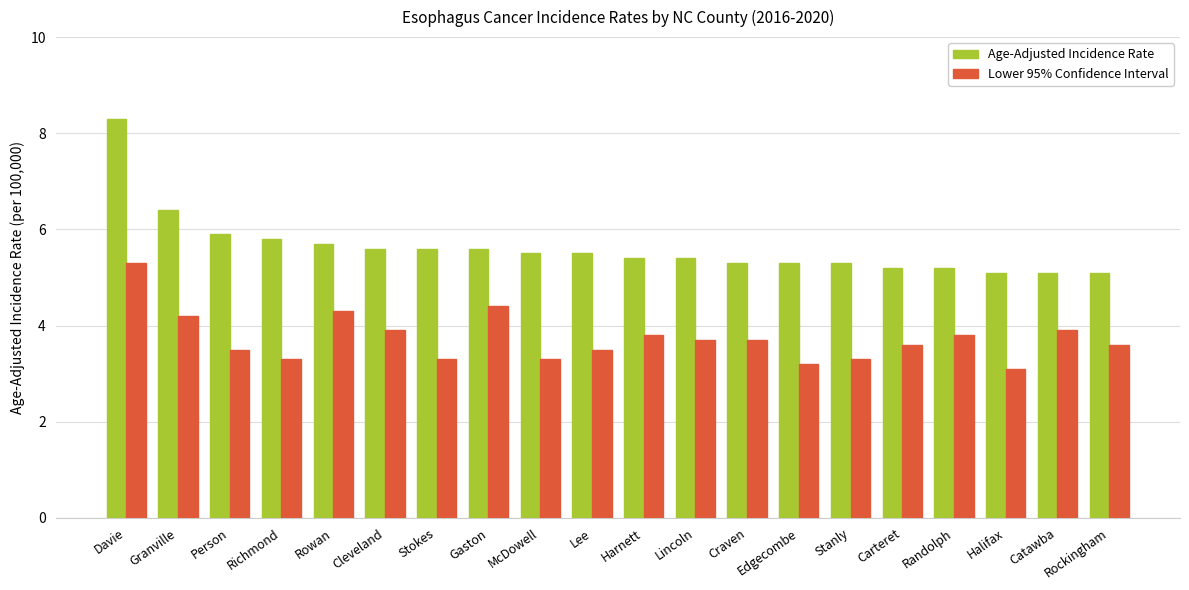

Rank the series at Cleveland from lowest to highest value.

Lower 95% Confidence Interval, Age-Adjusted Incidence Rate